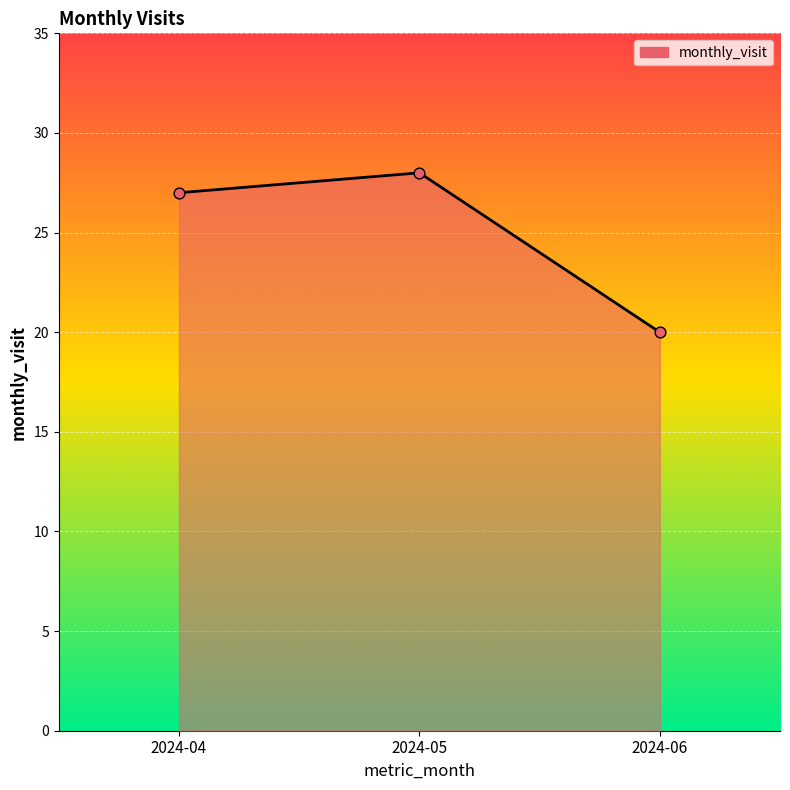

What is the ratio of the value at 2024-05 to the value at 2024-04?

1.0